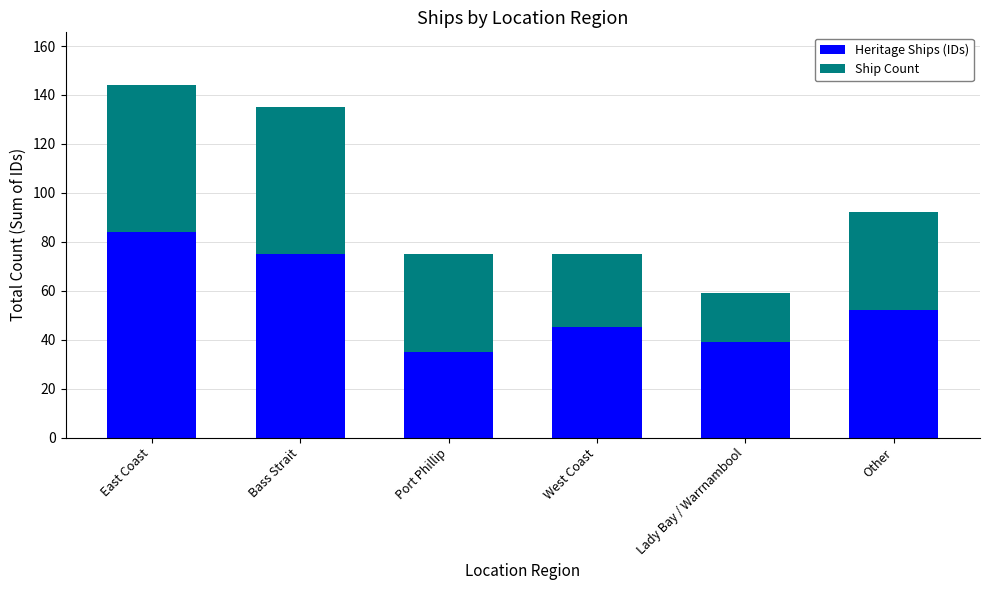

What is the maximum value for Heritage Ships (IDs)?

84